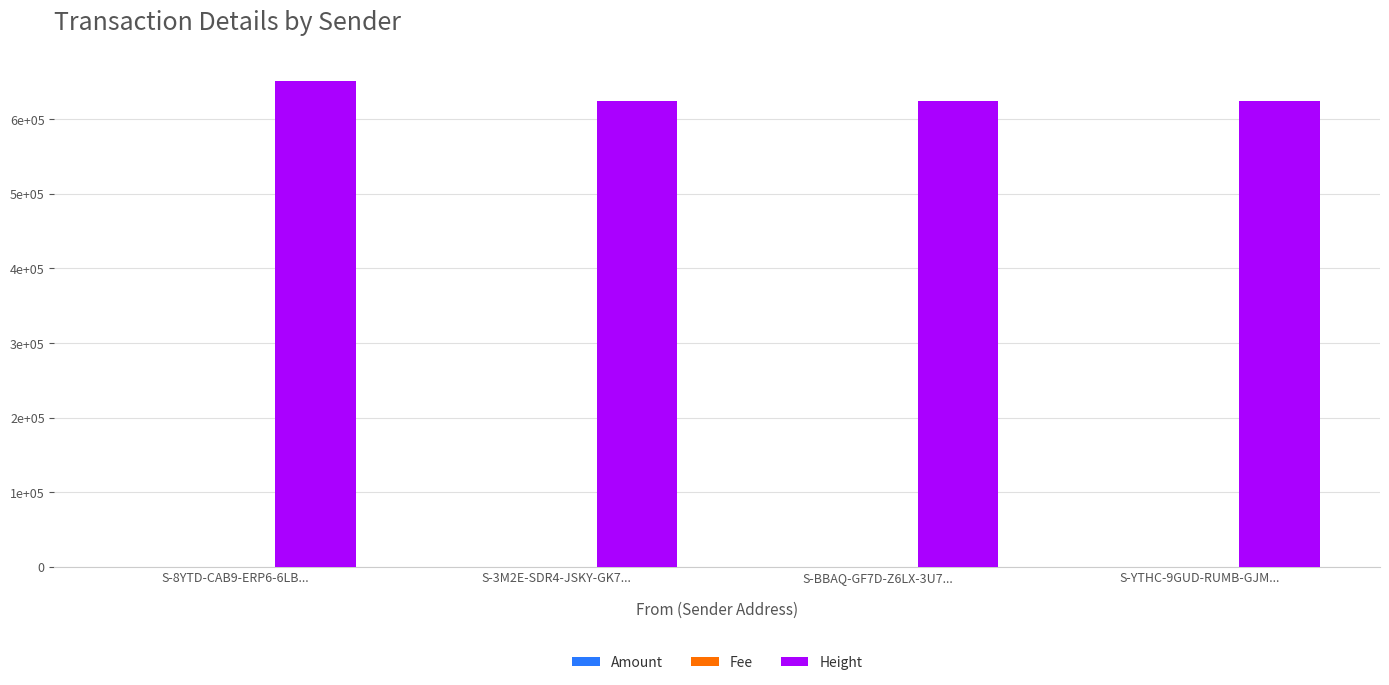

Are the bars grouped side by side (vs. stacked)?

Yes